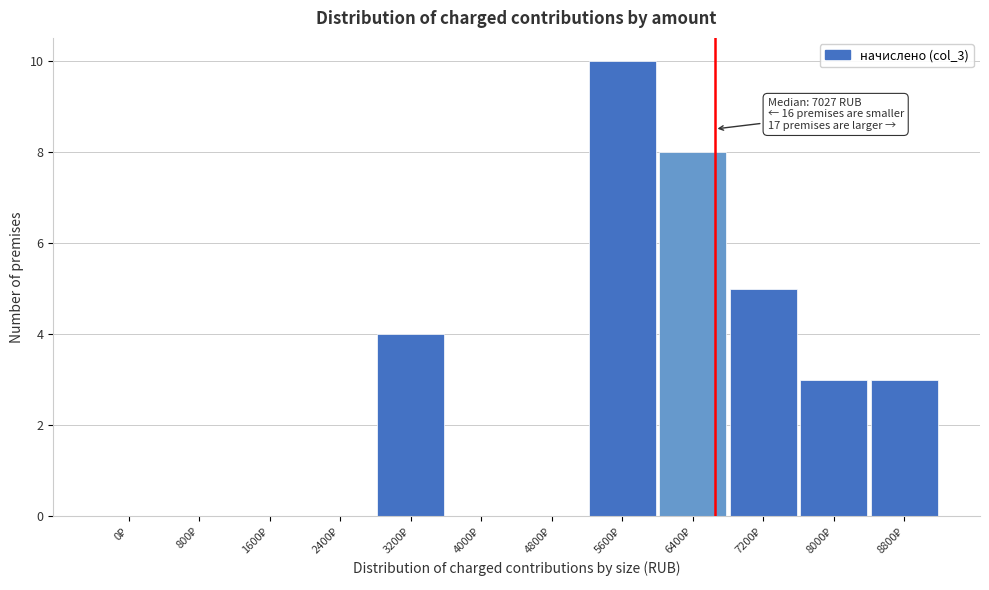

What is the maximum value shown in the chart?

10